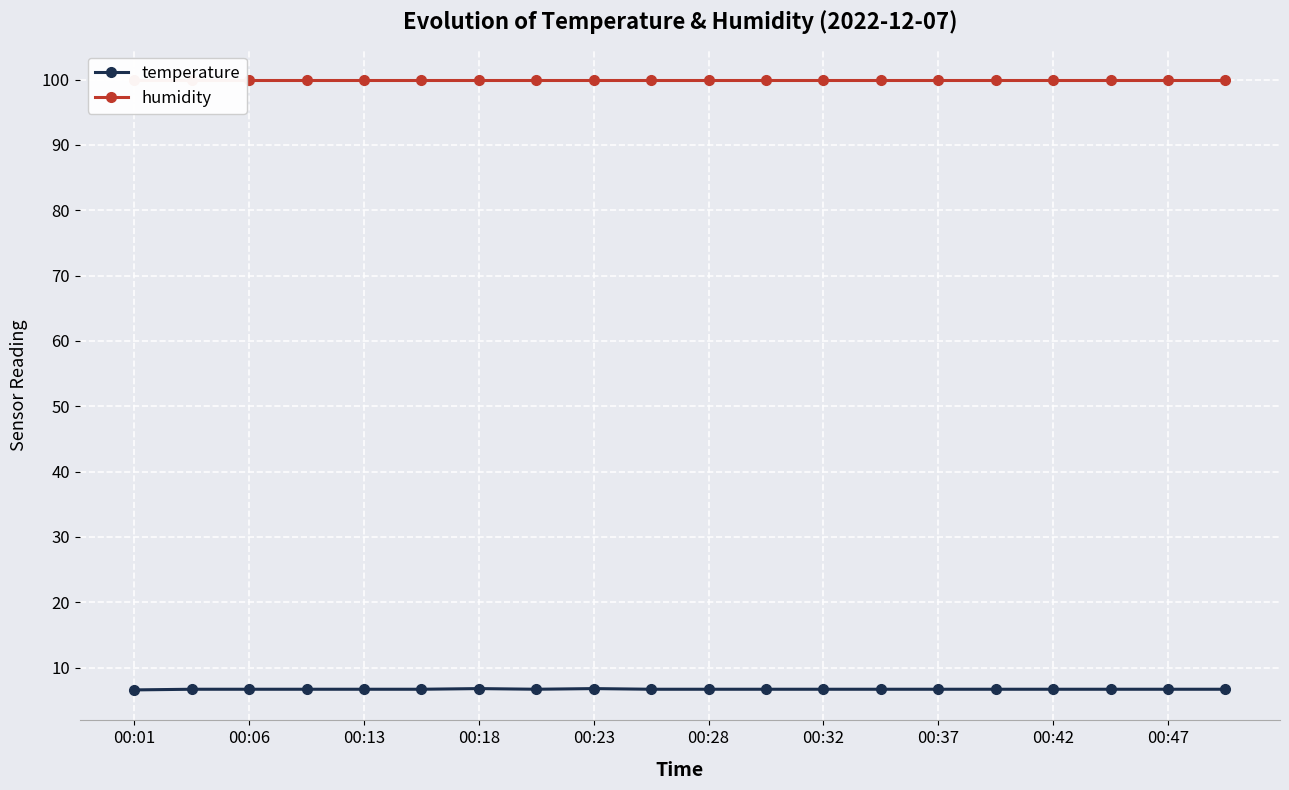

True or false: temperature has more than 0 points higher than both neighbors.

True